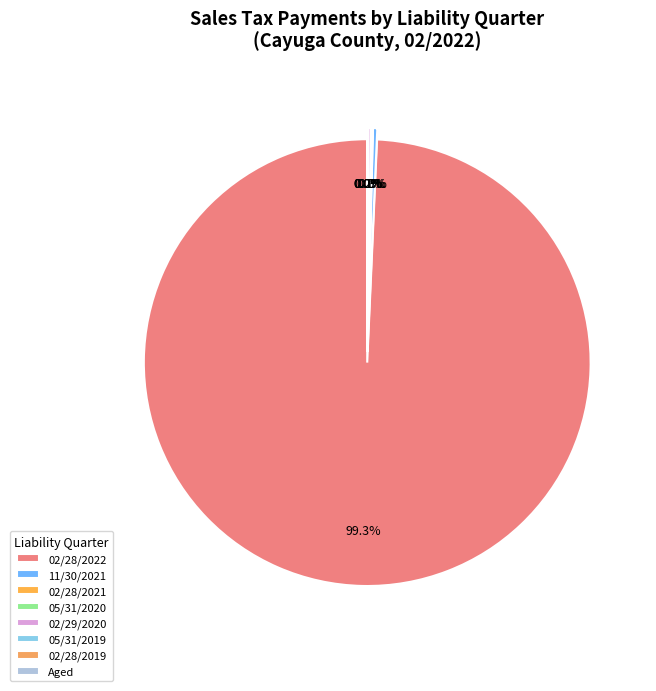

To the nearest percent, what is the difference between the largest and smallest slice percentages?

99%